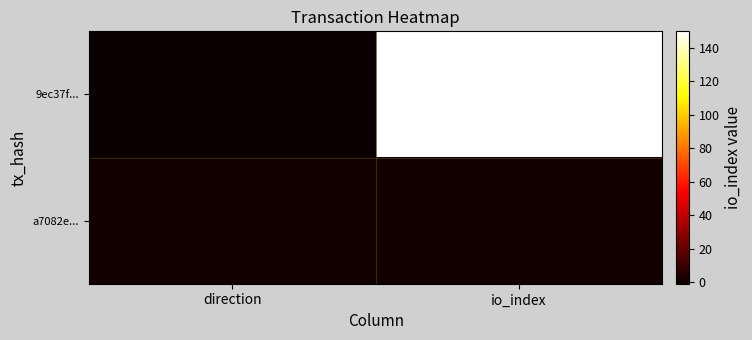

What is the difference between the highest and lowest values at direction?

2